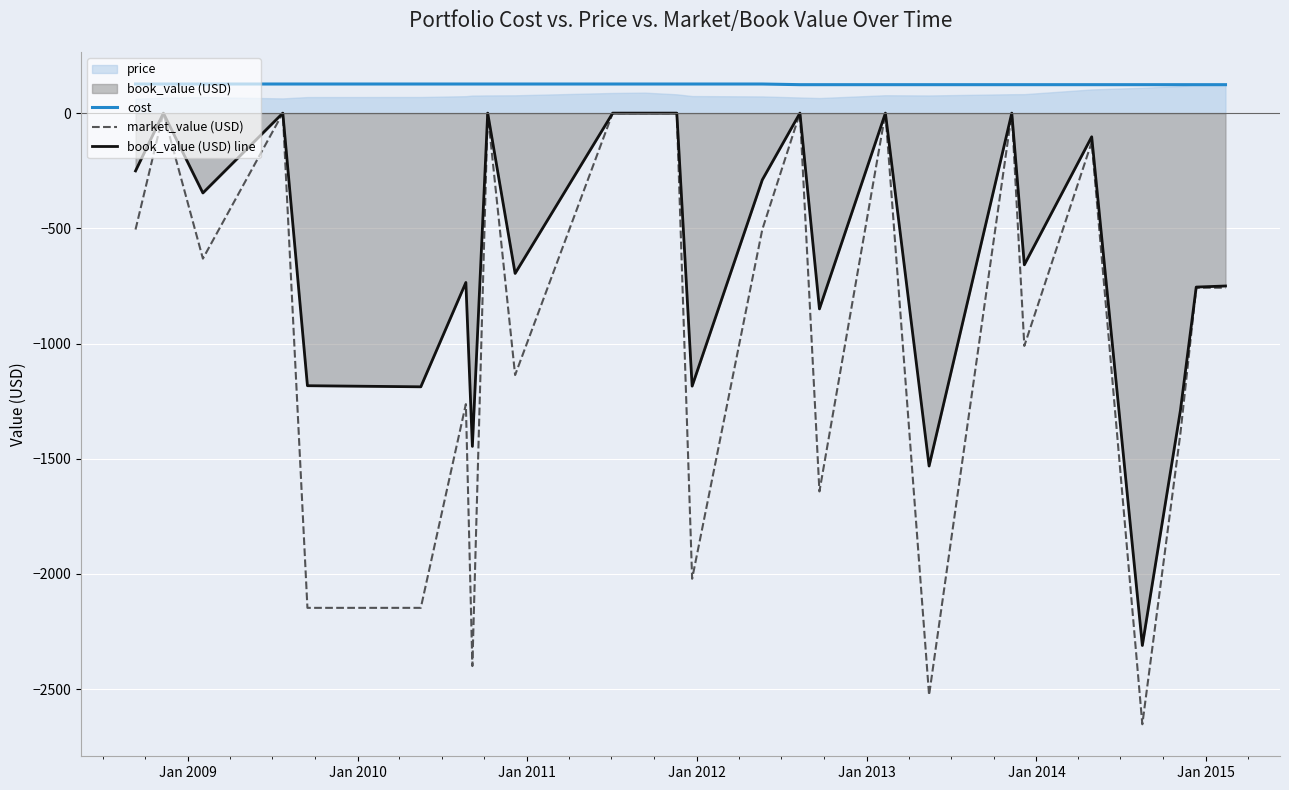

True or false: cost has more than 1 interior local peaks.

False